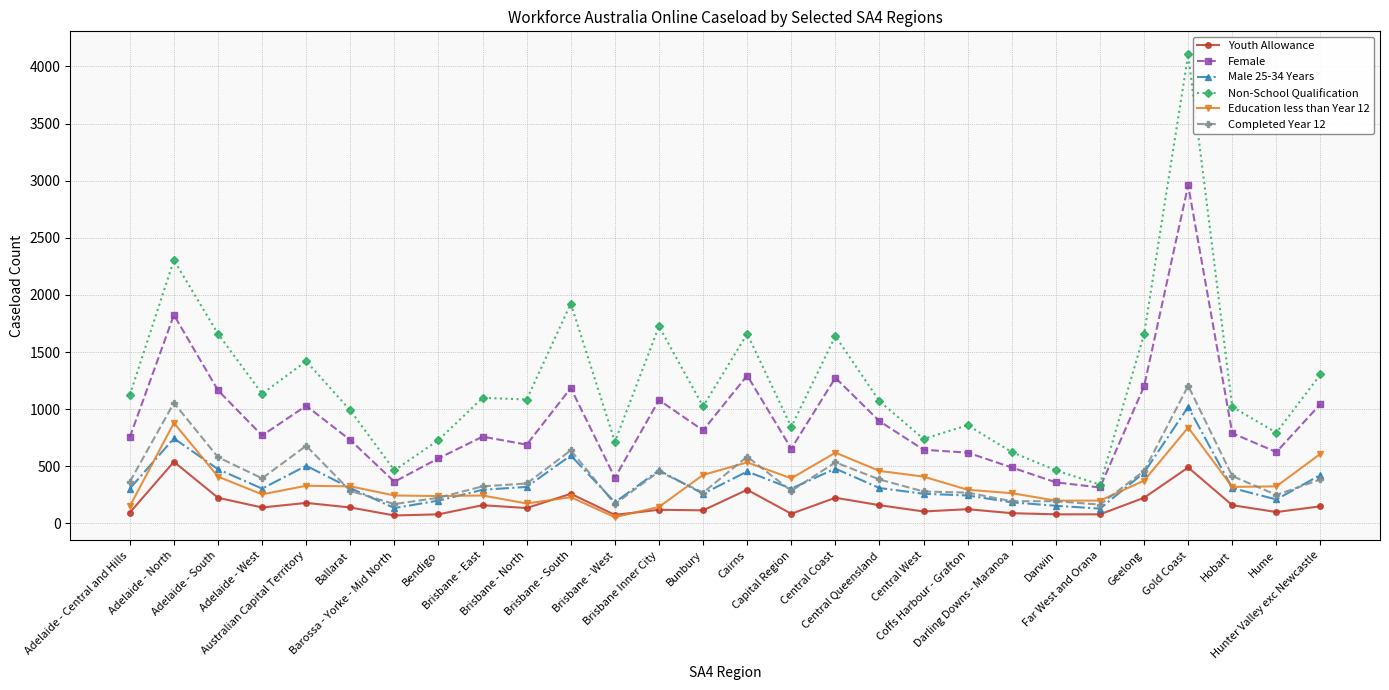

Which series has the largest total across all categories?

Non-School Qualification